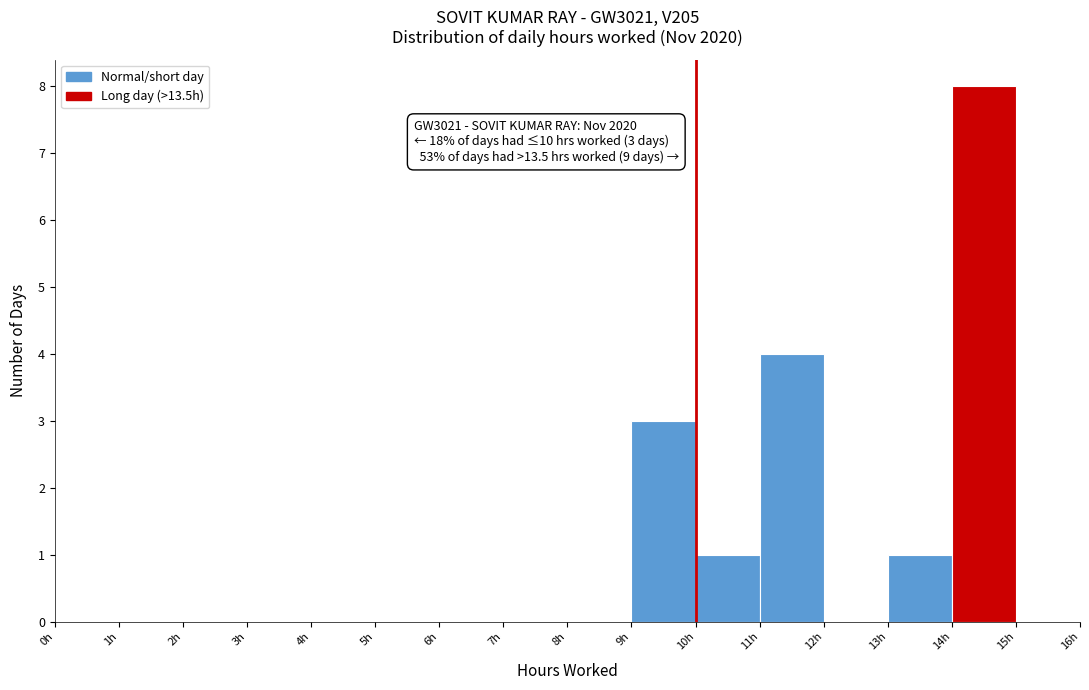

Over which range of the x-axis is the bar tallest?

14 to 15